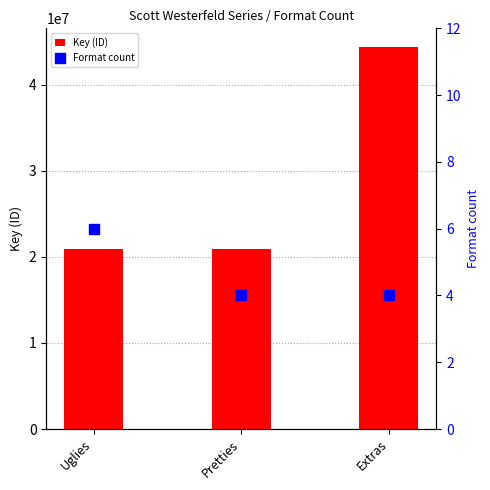

Which series contains the lowest Y value?

Format count